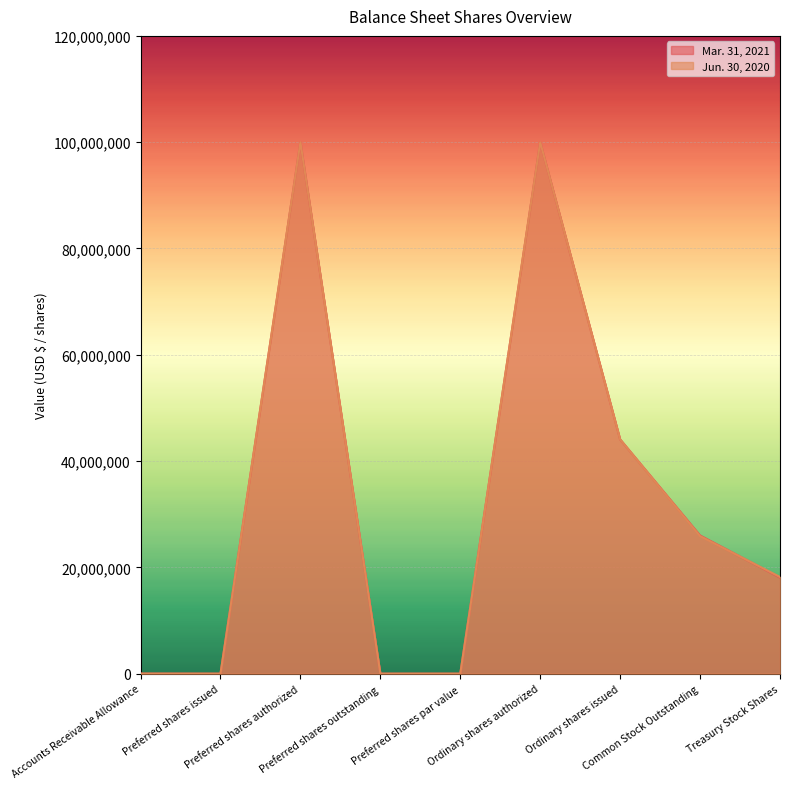

What is the difference between the Jun. 30, 2020 values at Treasury Stock Shares and Preferred shares issued?

18194952